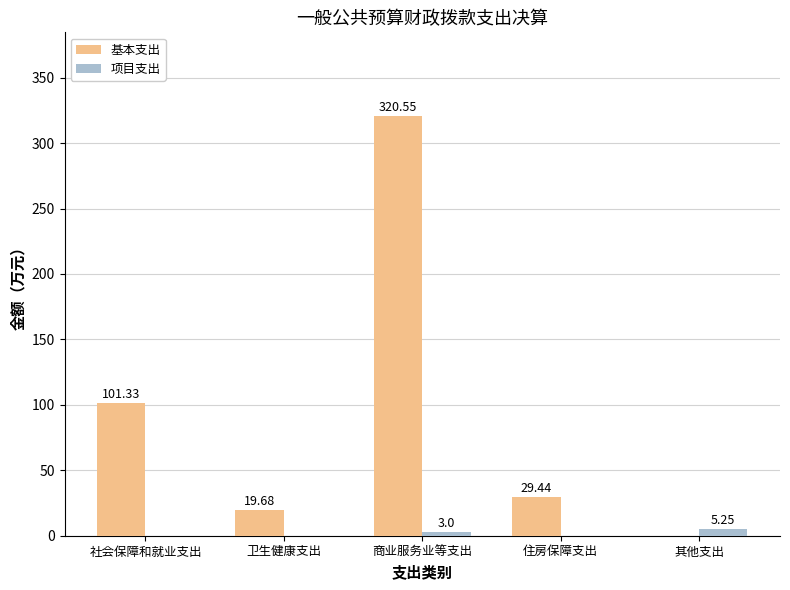

What is the sum of the 项目支出 values at 社会保障和就业支出 and 商业服务业等支出?

3.0